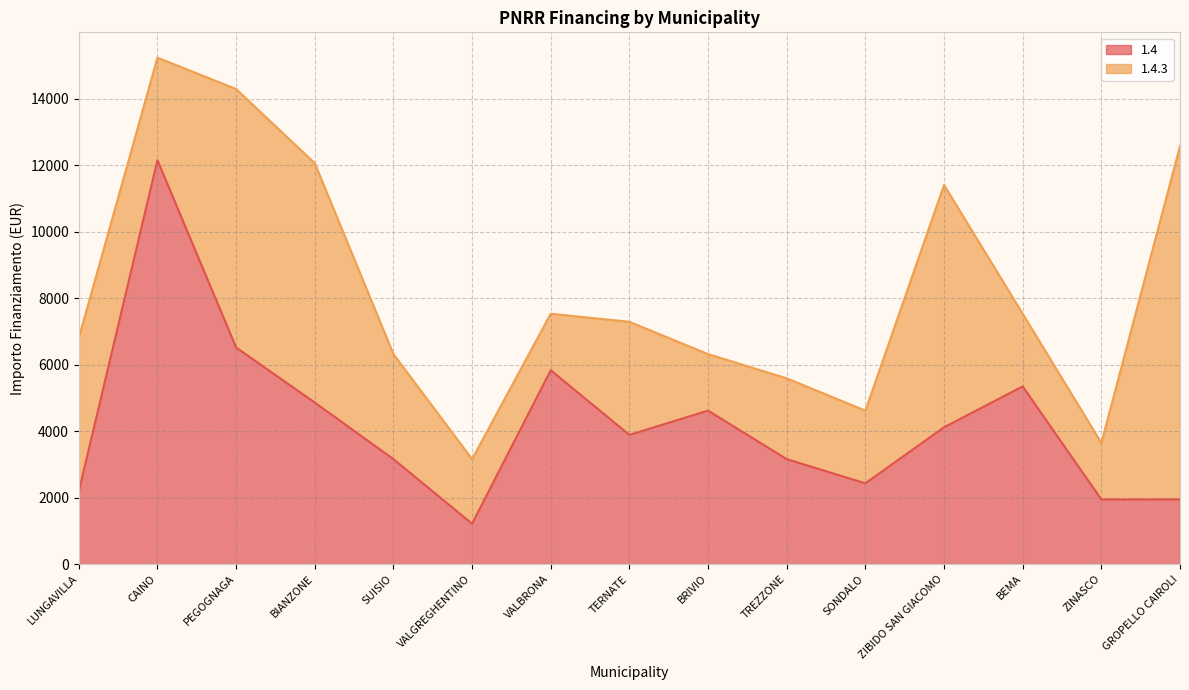

What is the change in value from PEGOGNAGA to BRIVIO?

-1900